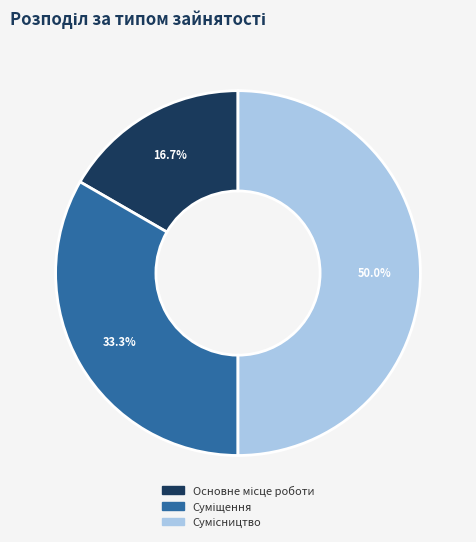

How many slices are in this pie chart?

3